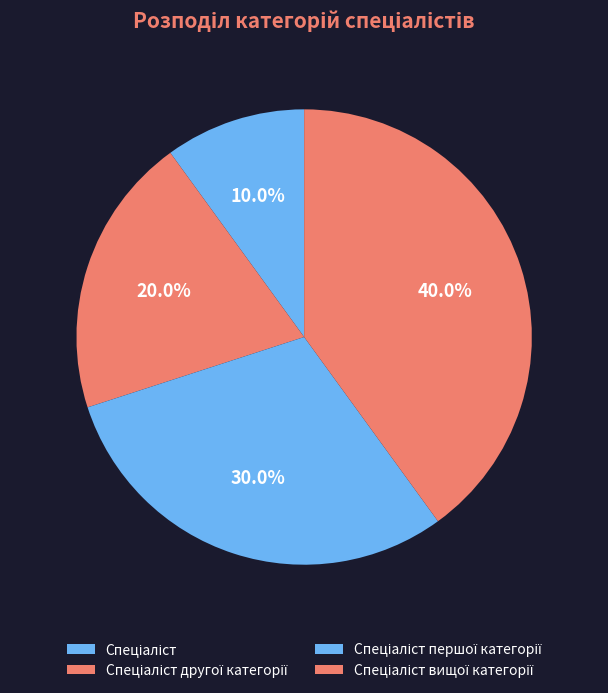

The Спеціаліст вищої категорії slice represents 27% of the pie. True or false?

False